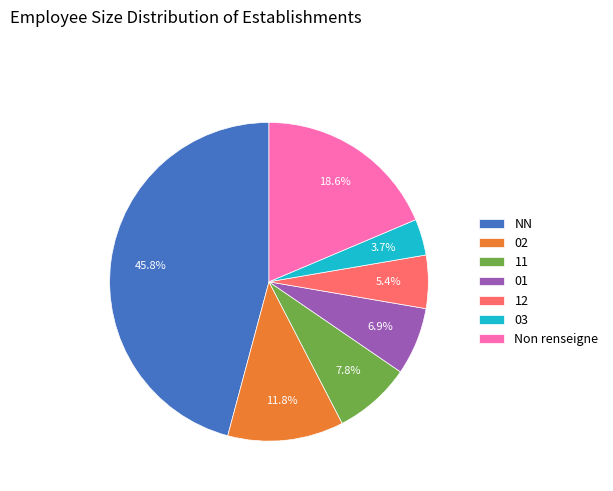

To the nearest percent, what is the difference between the largest and smallest slice percentages?

42%